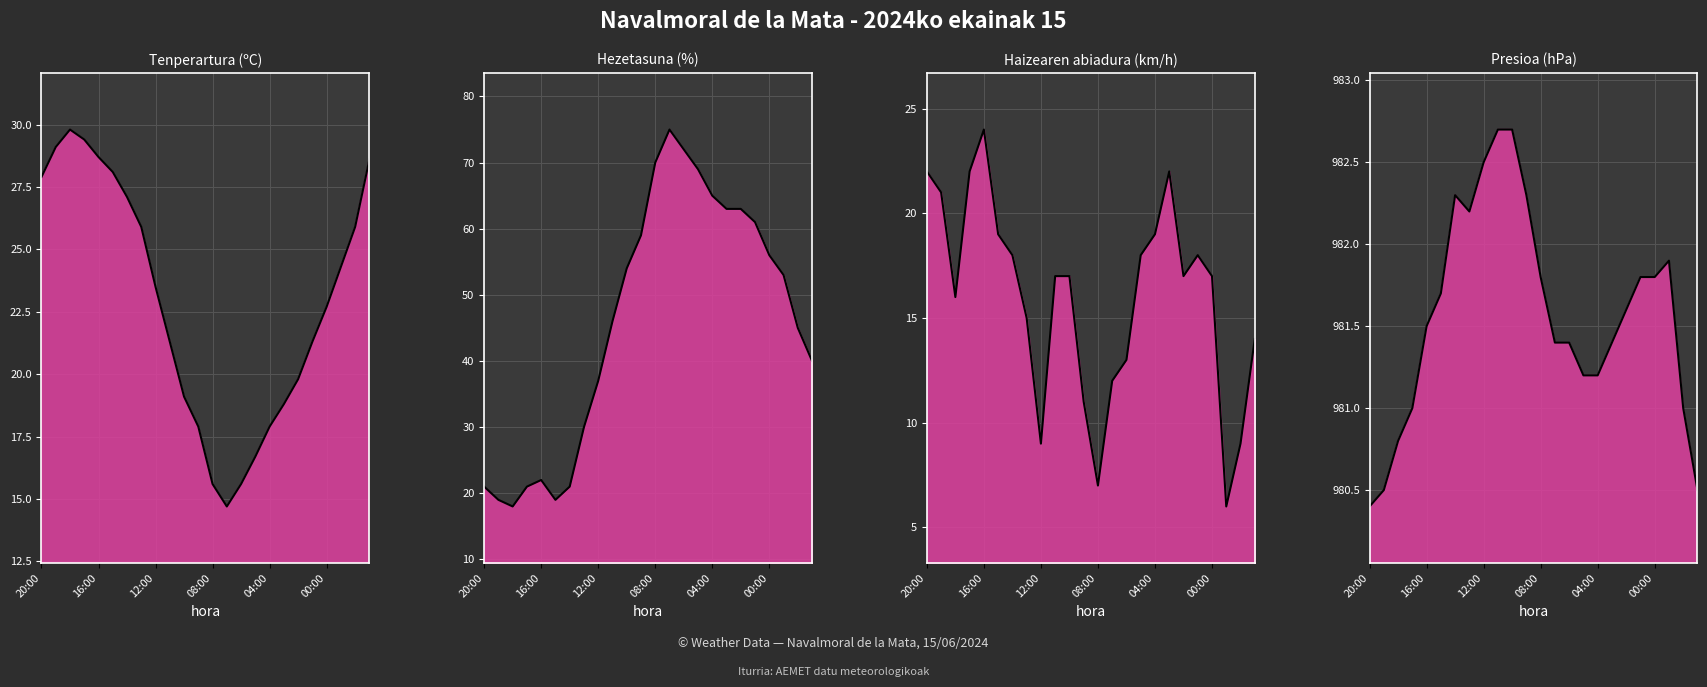

Which series changed the most between 12:00 and 6?

Hezetasuna (%) line